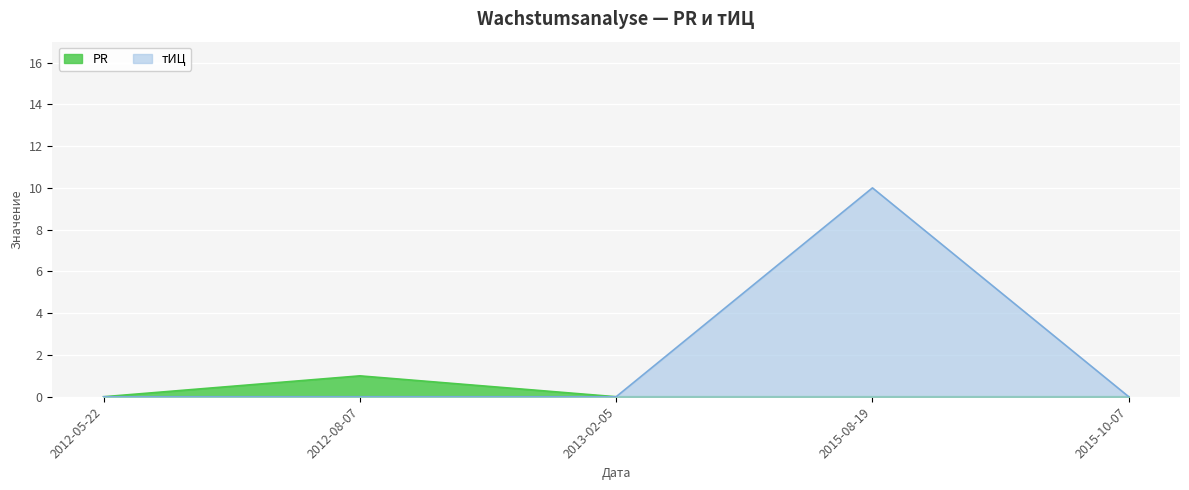

The value of тИЦ at 2012-08-07 is -4. True or false?

False